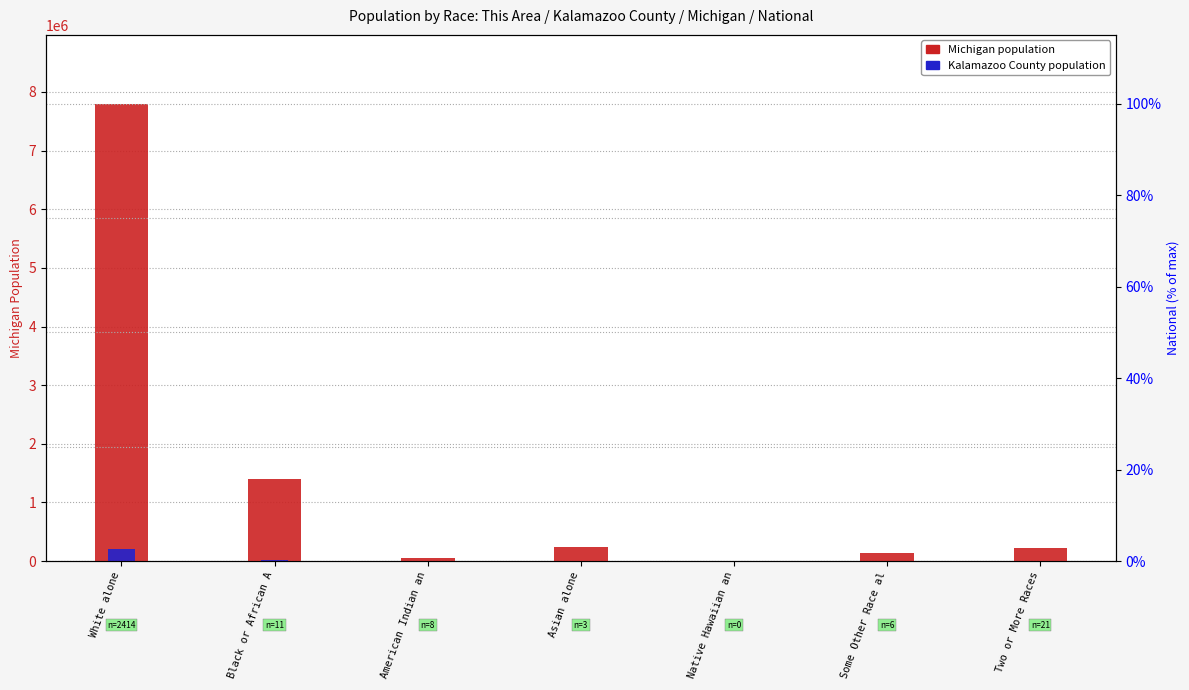

Is it true that Kalamazoo County equals 2314 at Asian alone?

False